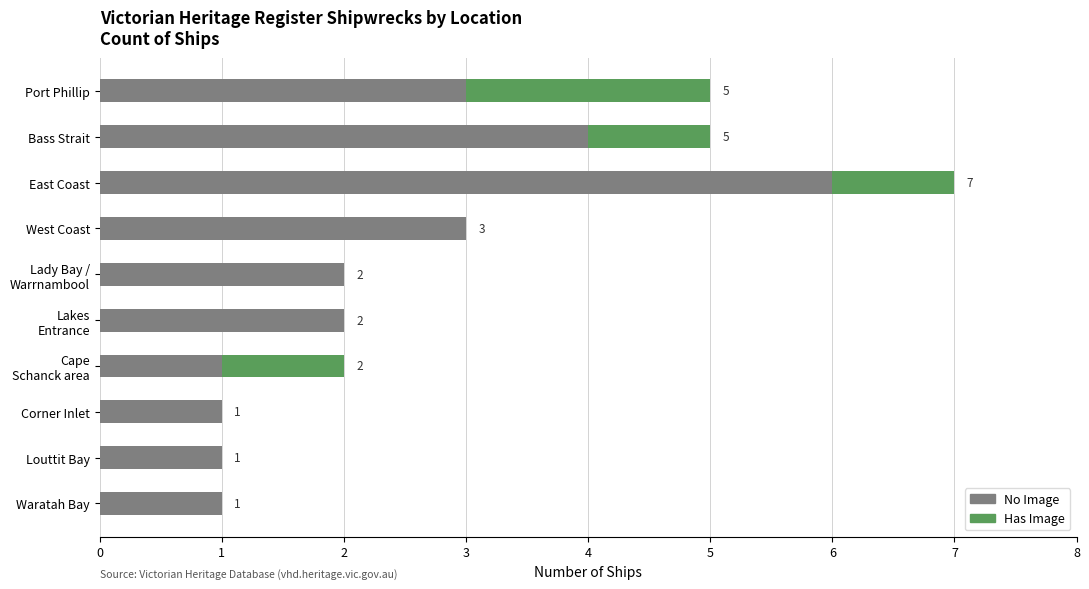

How many No Image values are between 1 and 3?

8